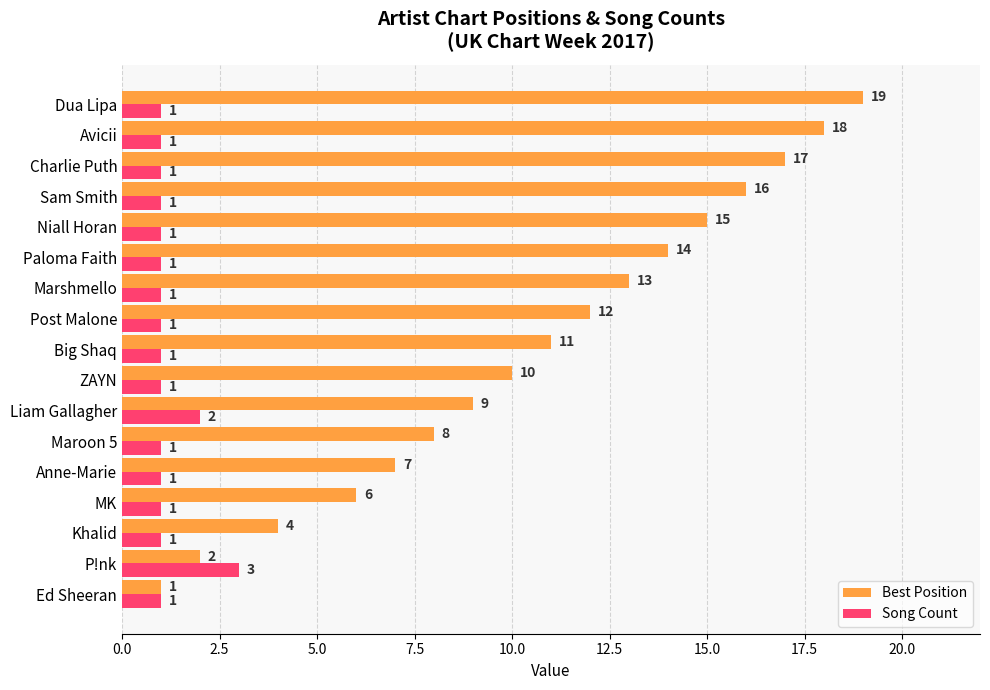

What is the average value of the Best Position series?

11